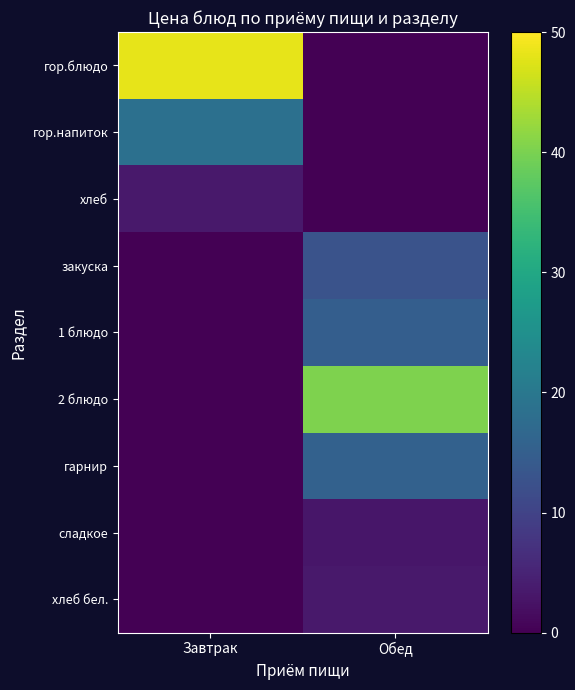

Reading left to right, transcribe all the data shown in this chart.

гор.блюдо: Завтрак=48.2	Обед=0.0
гор.напиток: Завтрак=18.4	Обед=0.0
хлеб: Завтрак=3.4	Обед=0.0
закуска: Завтрак=0.0	Обед=12.8
1 блюдо: Завтрак=0.0	Обед=14.9
2 блюдо: Завтрак=0.0	Обед=40.3
гарнир: Завтрак=0.0	Обед=15.6
сладкое: Завтрак=0.0	Обед=3.0
хлеб бел.: Завтрак=0.0	Обед=3.4